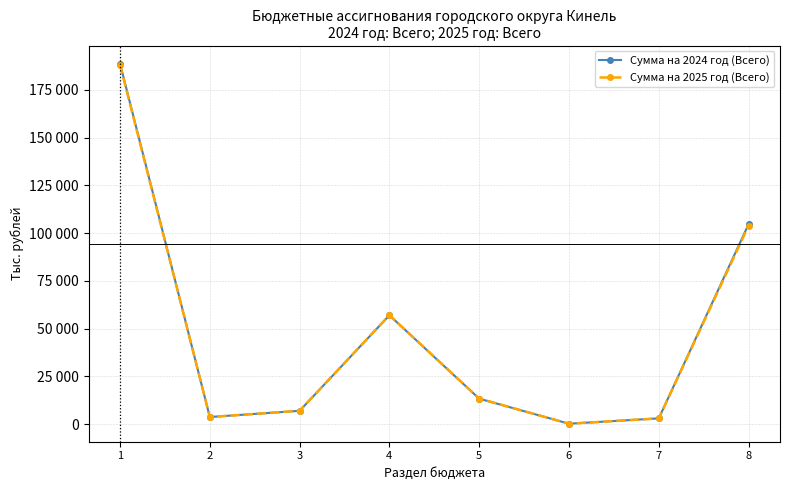

What is the difference between the second highest and second lowest values in the Сумма на 2024 год (Всего) series?

101677